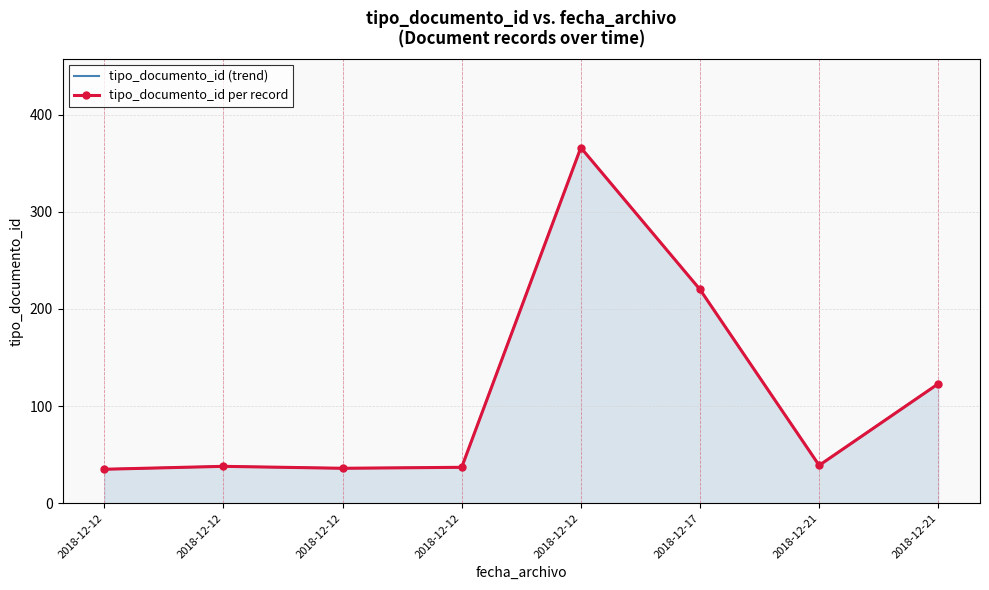

What is the average value of the tipo_documento_id (trend) series?

112